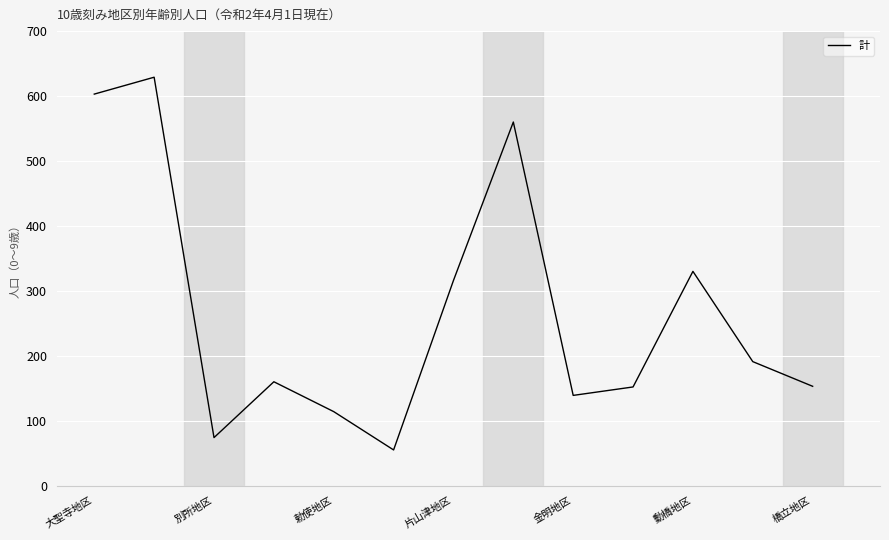

What is the minimum value shown in the chart?

55